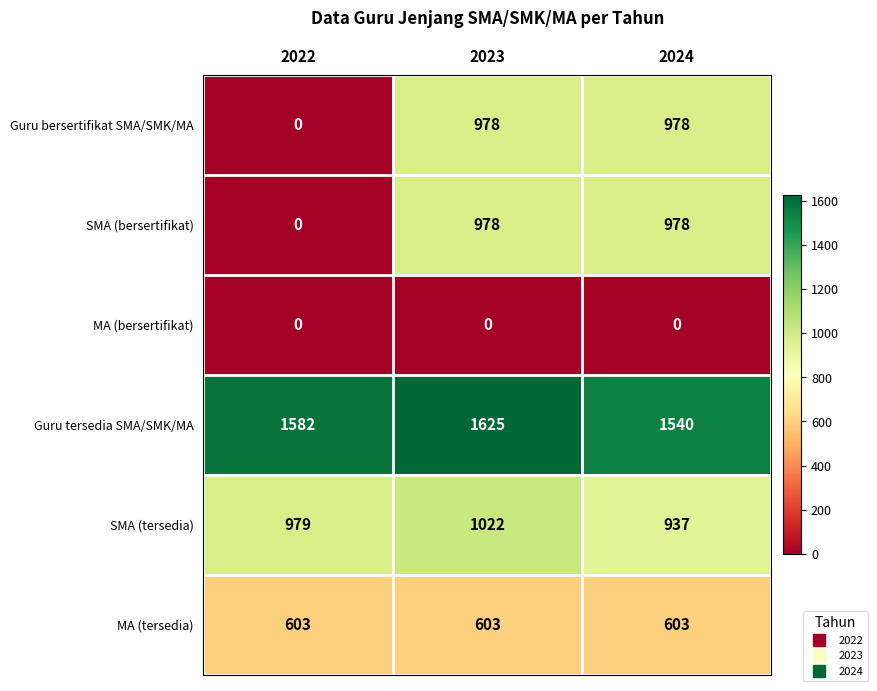

At which label is SMA (tersedia) closest to 979?

2022